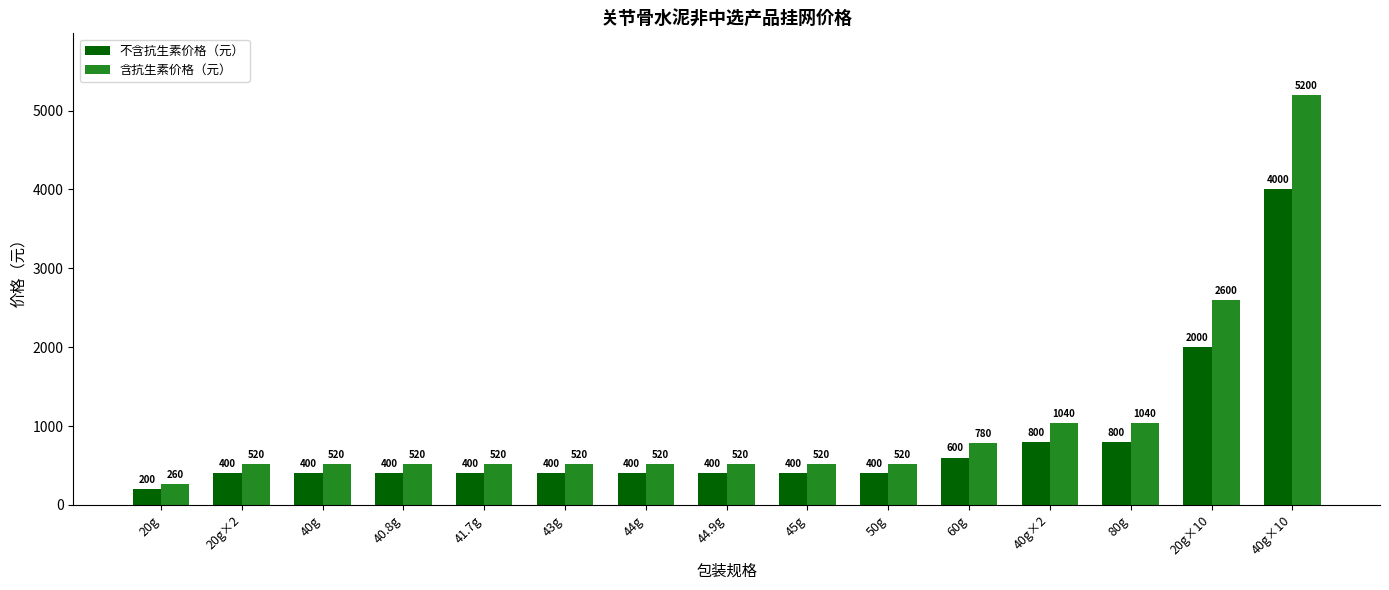

True or false: 含抗生素价格（元） has a value of 520 at 40.8g.

True